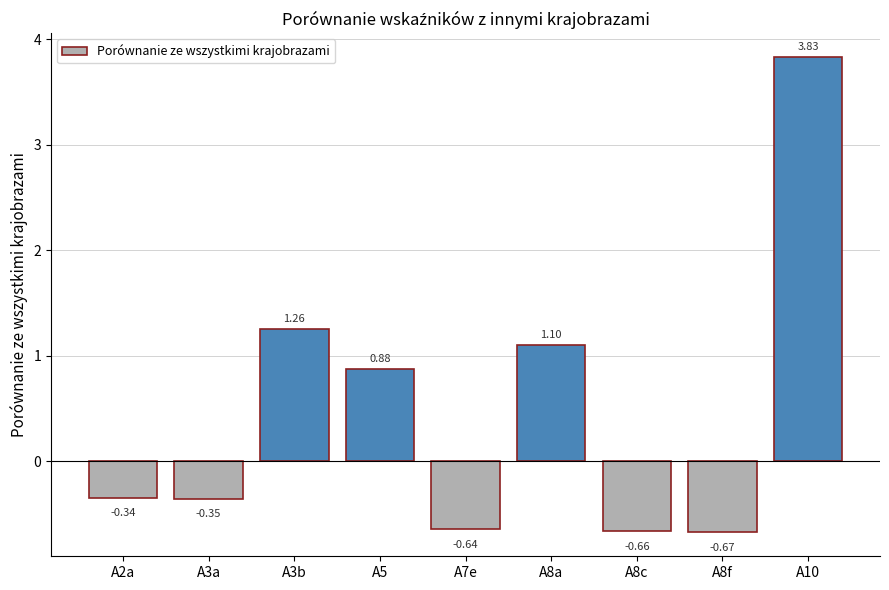

At which category does the chart reach its minimum across all series?

A8f